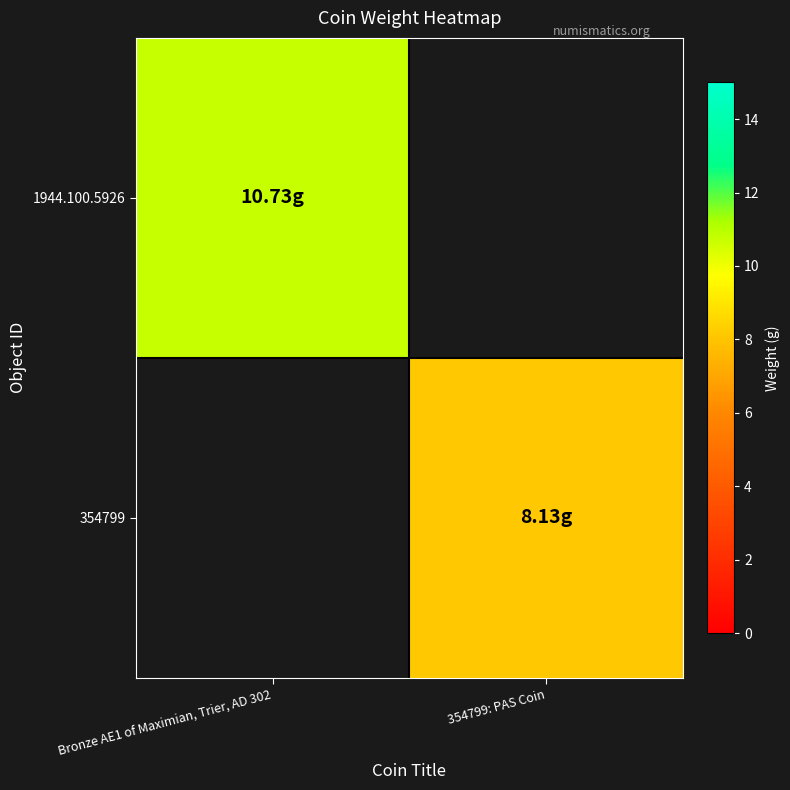

Is the value of 1944.100.5926 at Bronze AE1 of Maximian, Trier, AD 302 greater than the value of 354799 at 354799: PAS Coin?

Yes